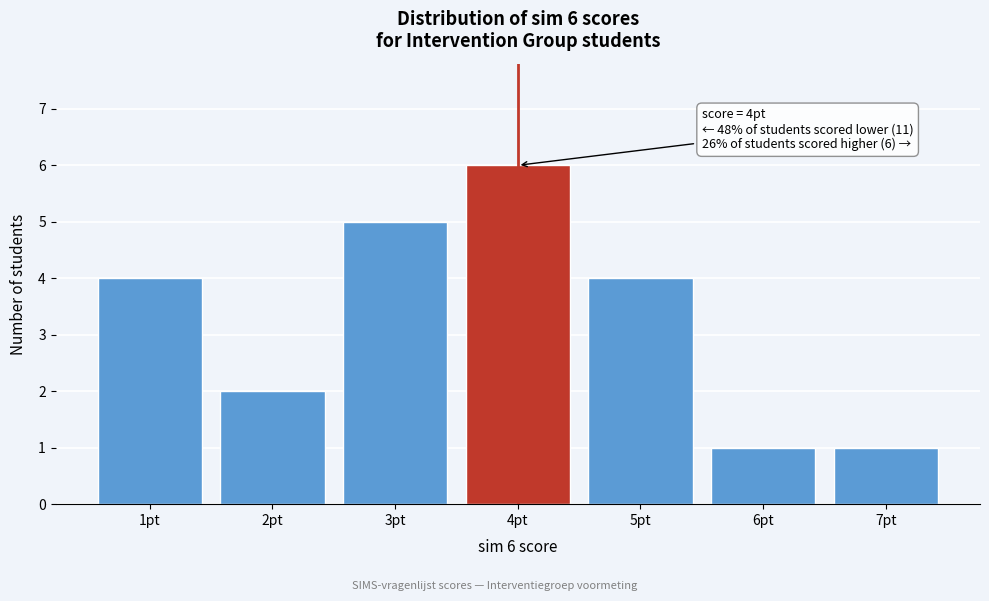

Reading left to right, extract all data points from this chart.

4	2	5	6	4	1	1